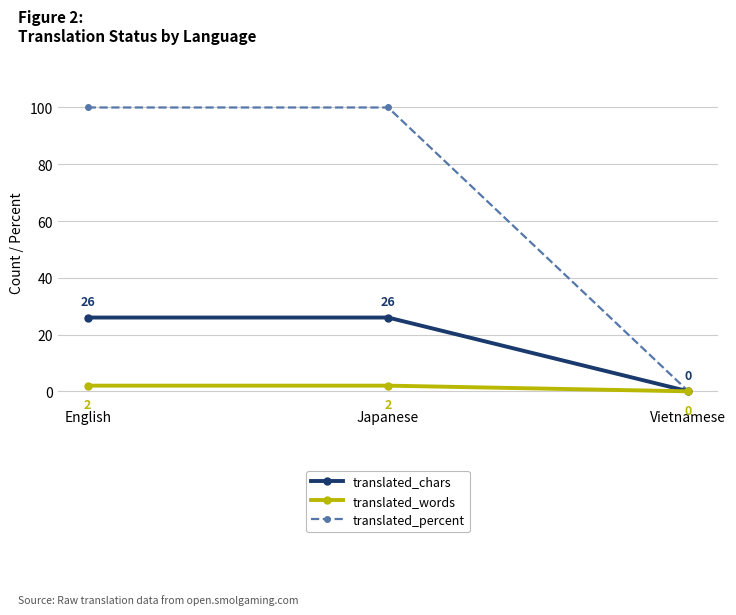

Reading right to left, transcribe all the data shown in this chart.

translated_chars: Vietnamese=0	Japanese=26	English=26
translated_words: Vietnamese=0	Japanese=2	English=2
translated_percent: Vietnamese=0	Japanese=100	English=100